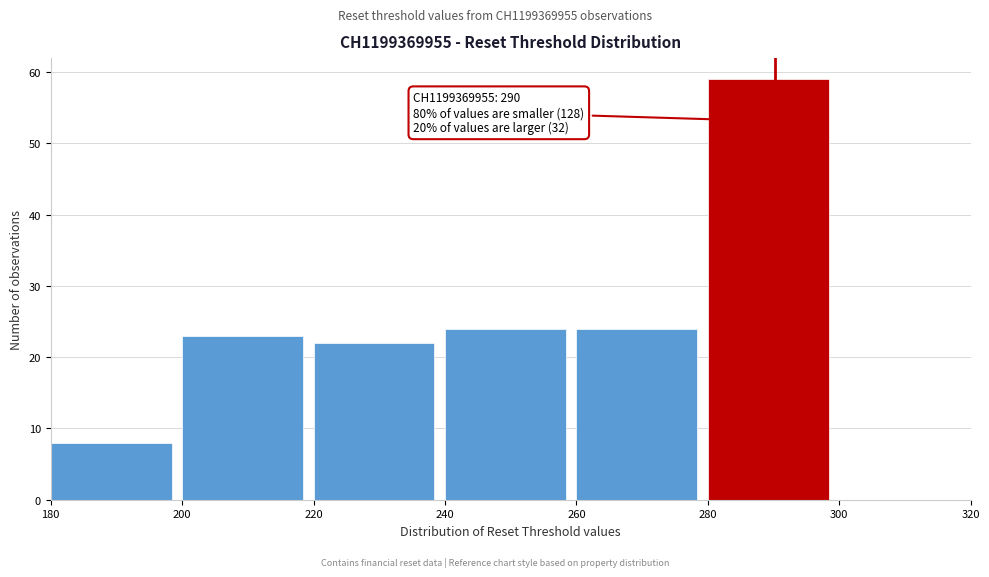

Over which range of the x-axis is the bar tallest?

280 to 300